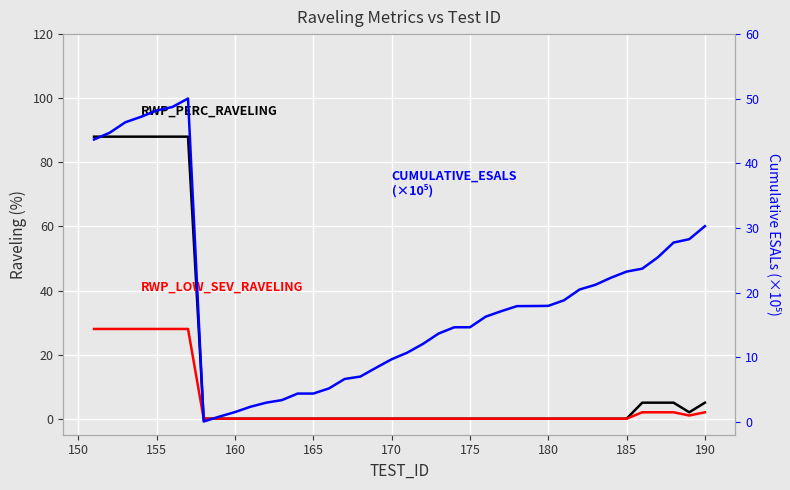

At how many categories does at least one series exceed 34?

7